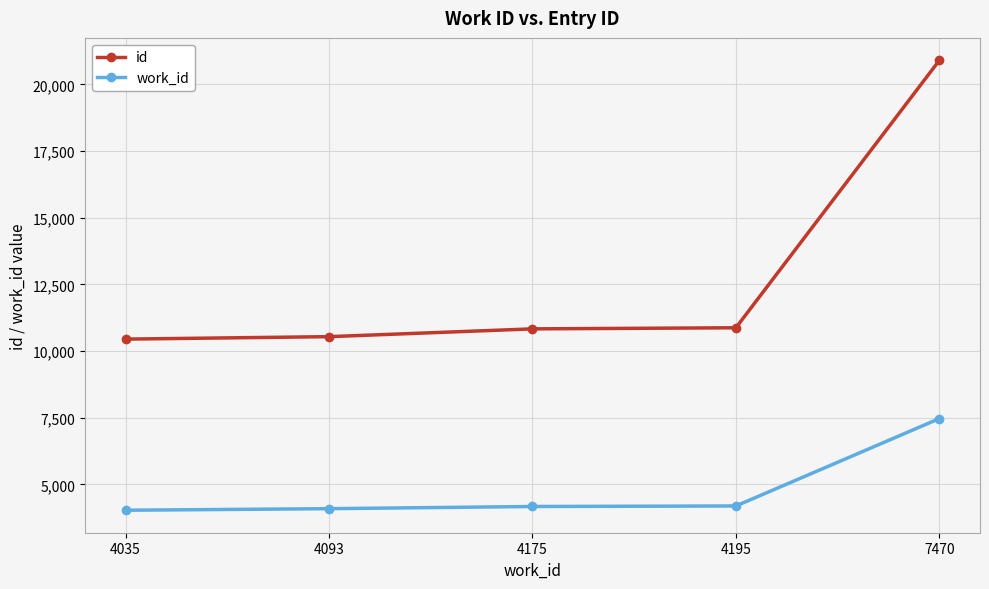

Which series changed the most between 4035 and 4175?

id